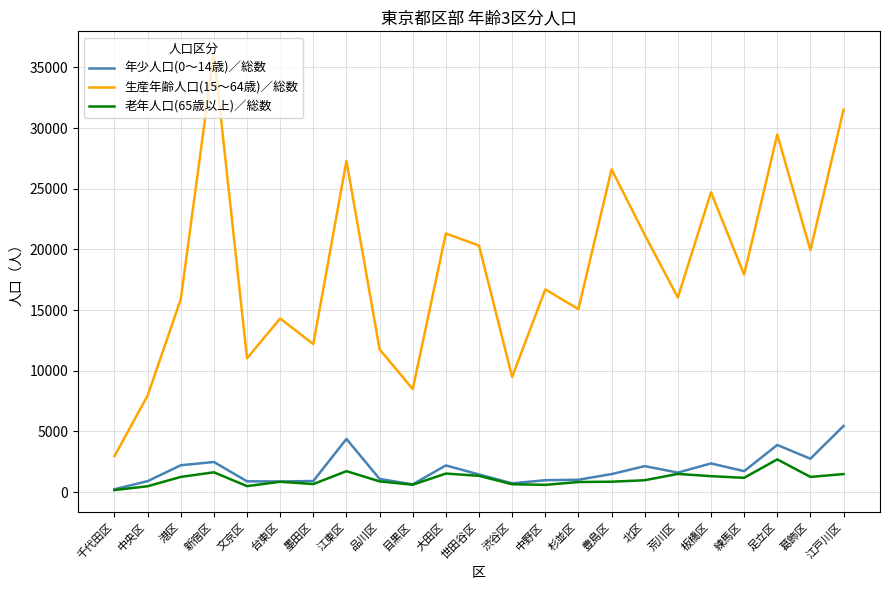

Is the value of 年少人口(0～14歳)／総数 at 千代田区 greater than the value of 生産年齢人口(15～64歳)／総数 at 葛飾区?

No